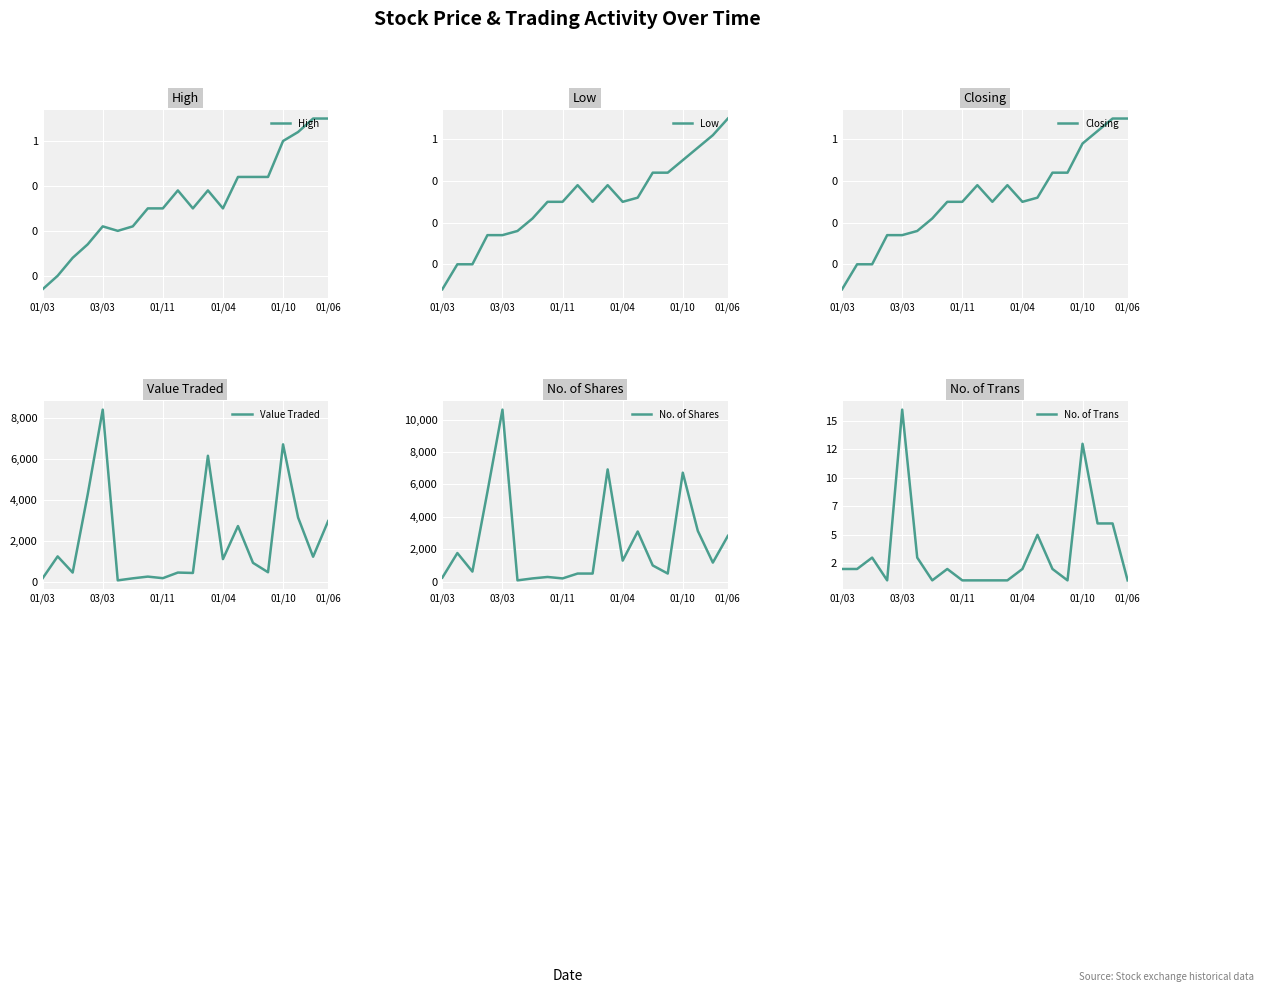

In High, how many points are lower than both neighbors (excluding endpoints)?

3